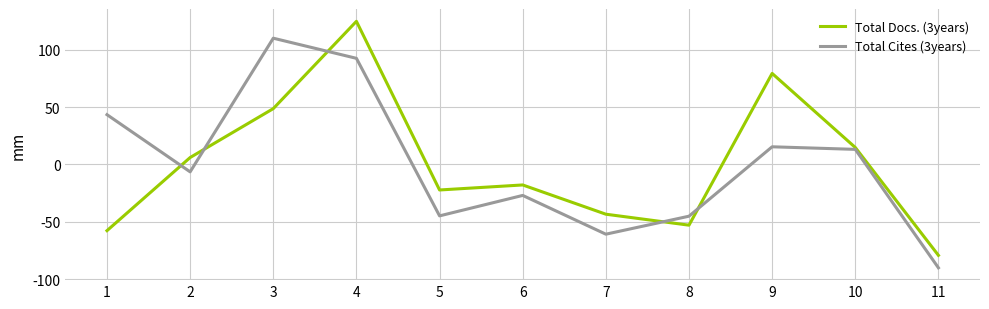

How many interior local peaks does the Total Cites (3years) series have?

3